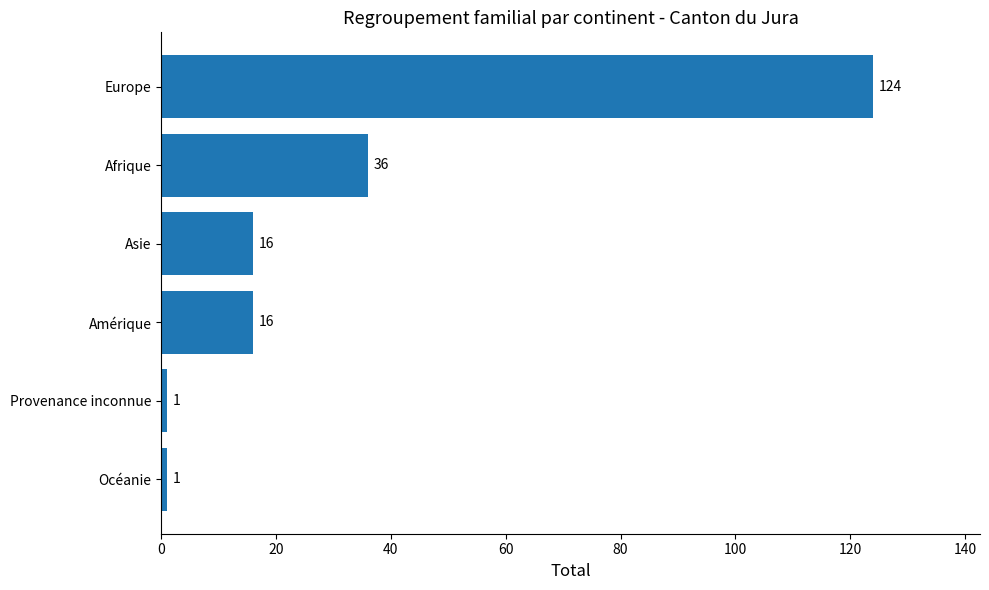

What is the difference between the maximum and minimum values?

123